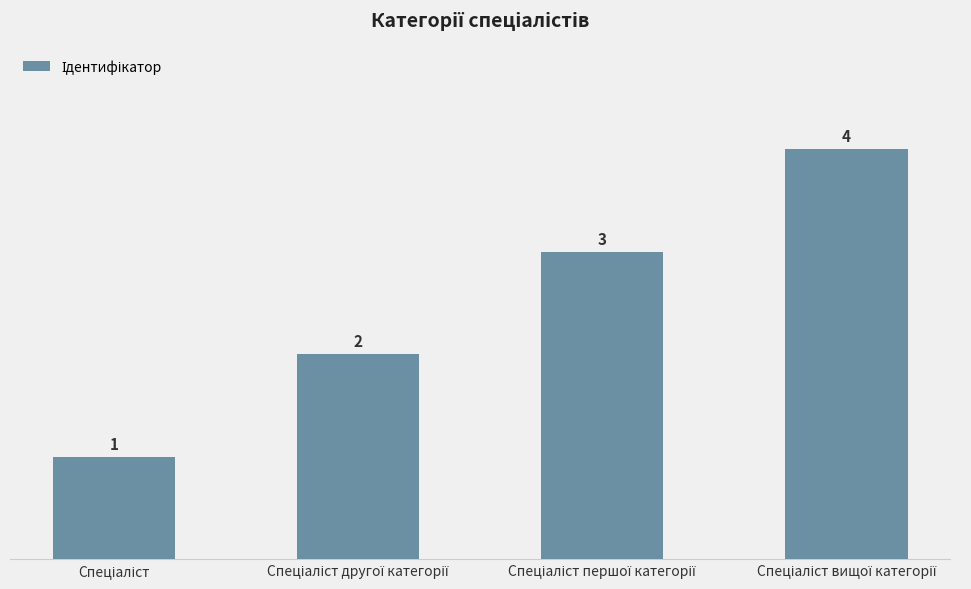

What is the difference between the maximum and minimum values?

3